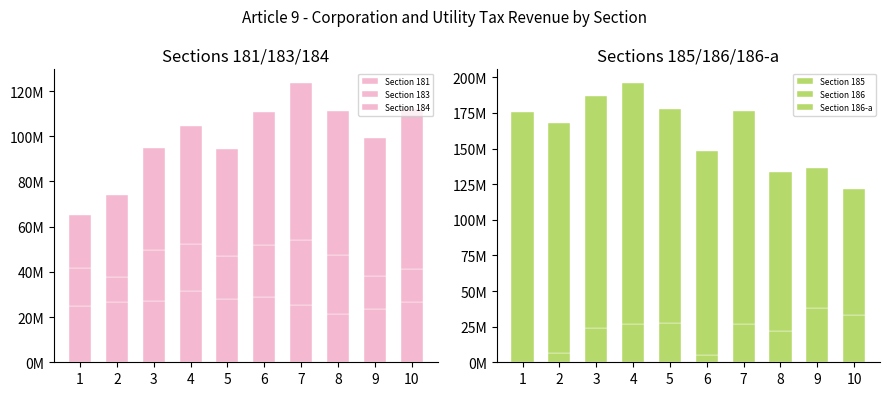

How many data points in Section 181 are less than 26645278?

5